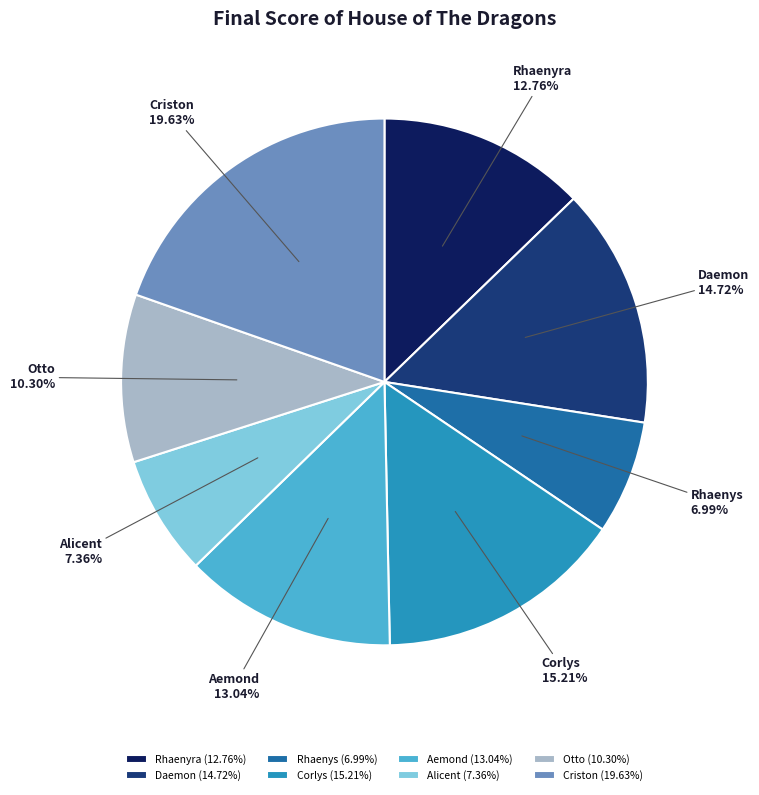

Count the number of slices in the pie.

8